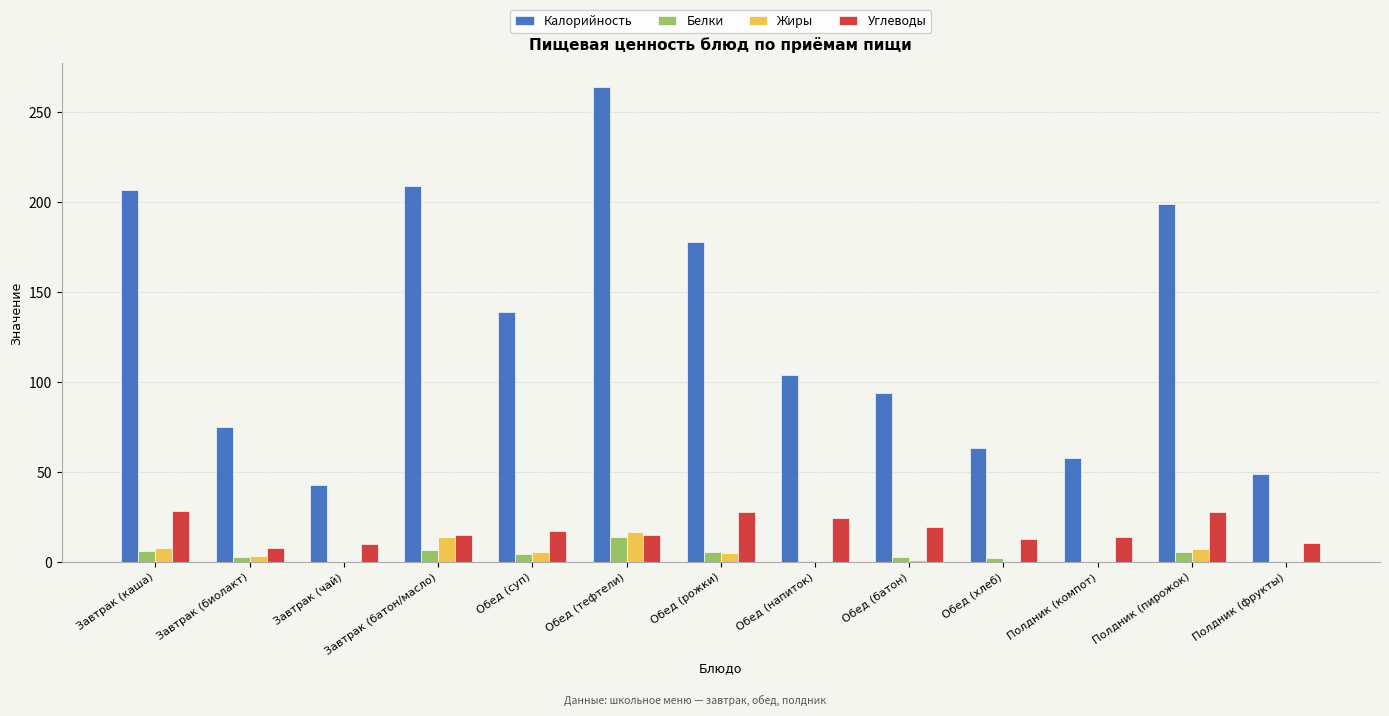

What value does the Калорийность series have at Обед (напиток)?

104.0